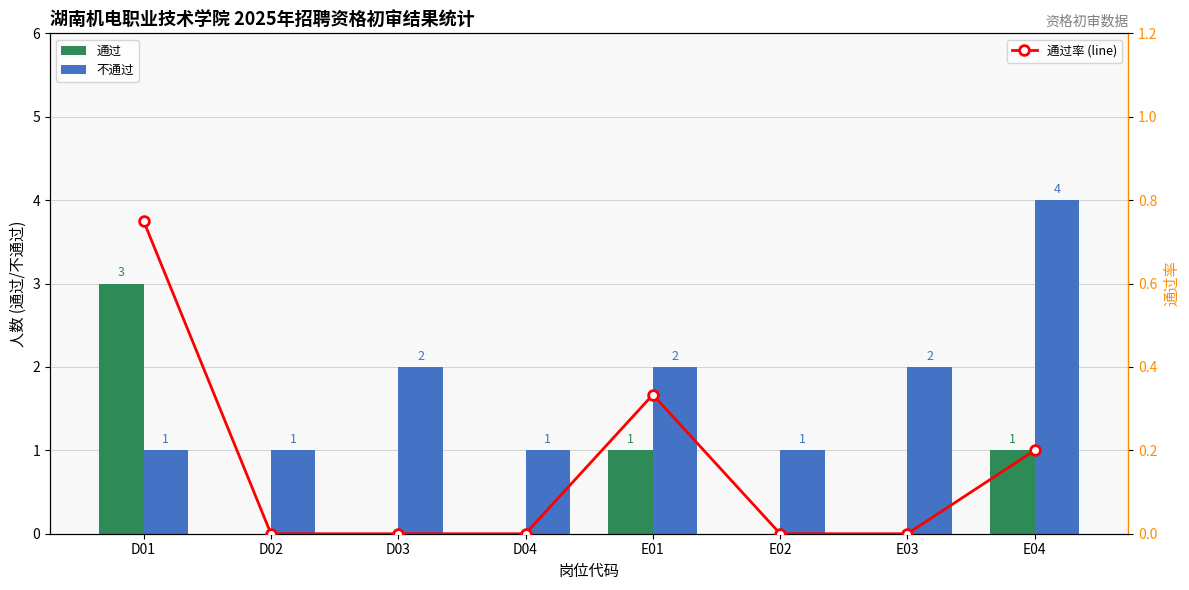

How many values in 通过率 (line) are above zero?

3